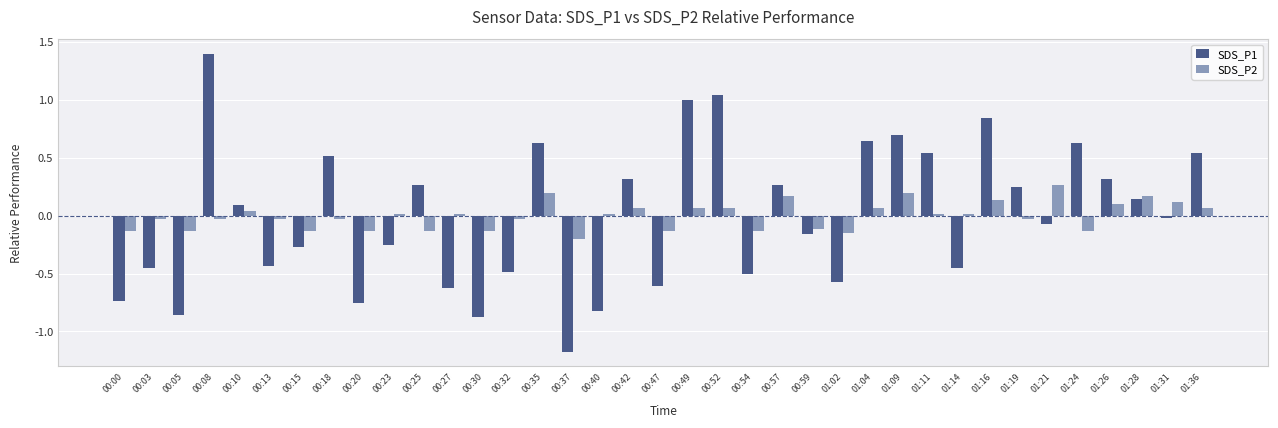

Are the bars grouped side by side (vs. stacked)?

Yes